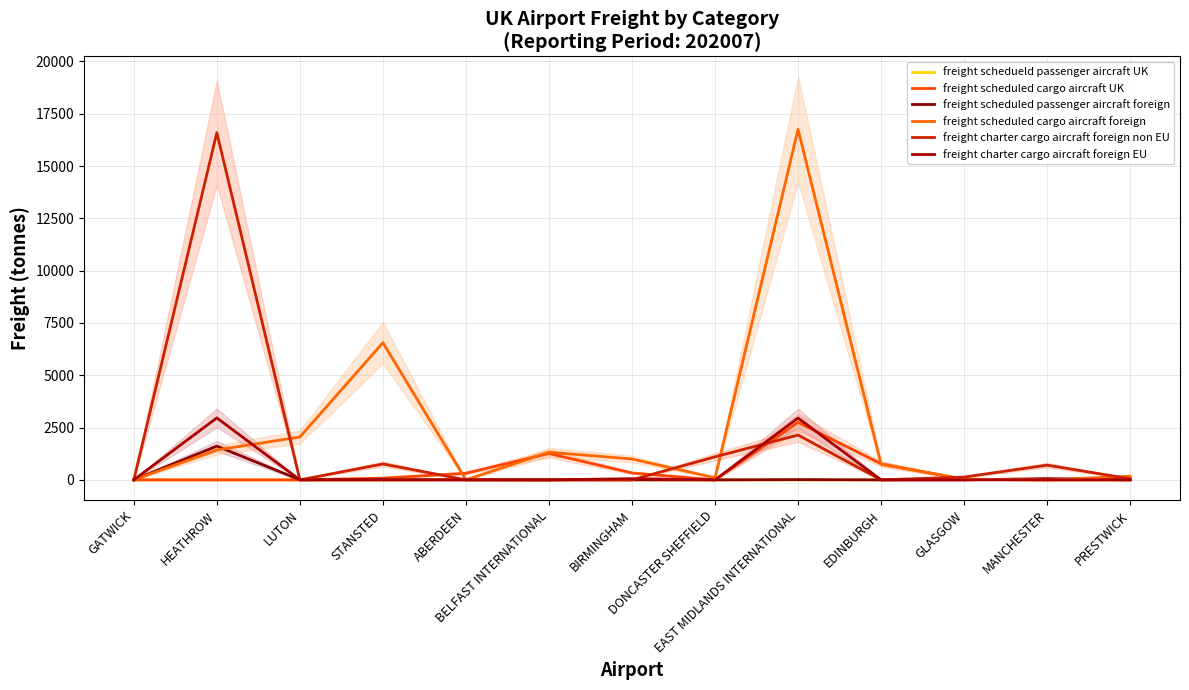

At which label does freight scheduled cargo aircraft foreign first exceed 745?

HEATHROW